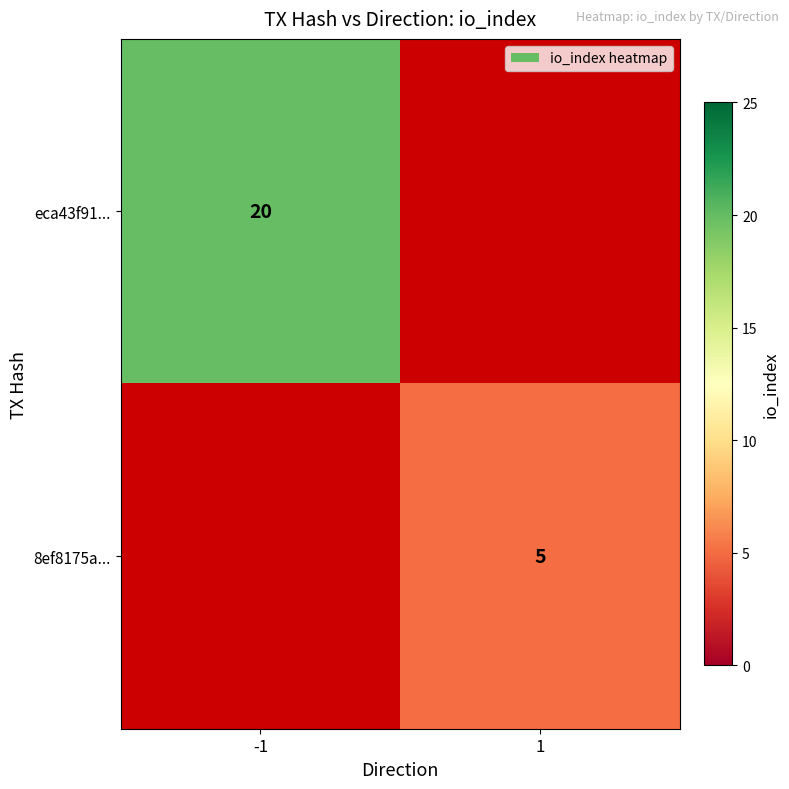

True or false: 8ef8175a... has a value of 5 at 1.

True